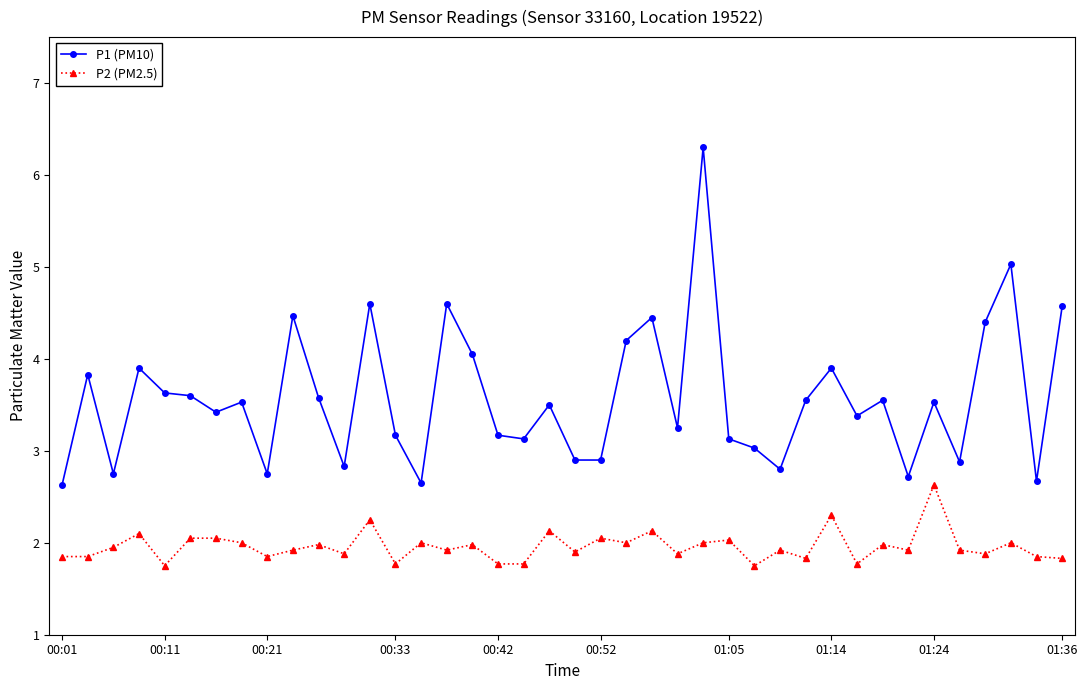

True or false: P1 (PM10) and P2 (PM2.5) cross at least once.

False